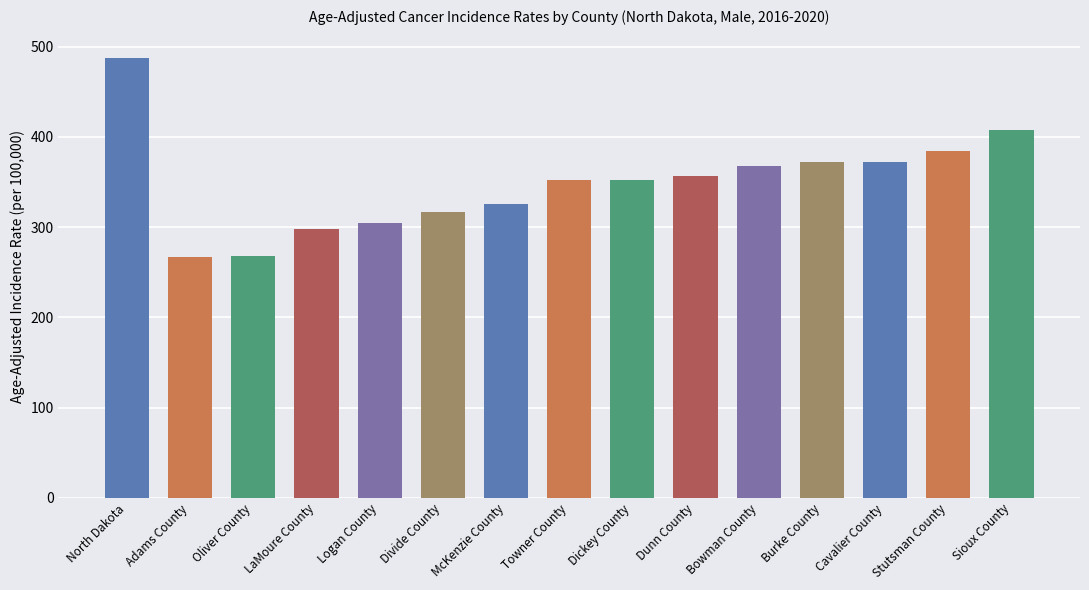

Which has a higher value, McKenzie County or North Dakota?

North Dakota